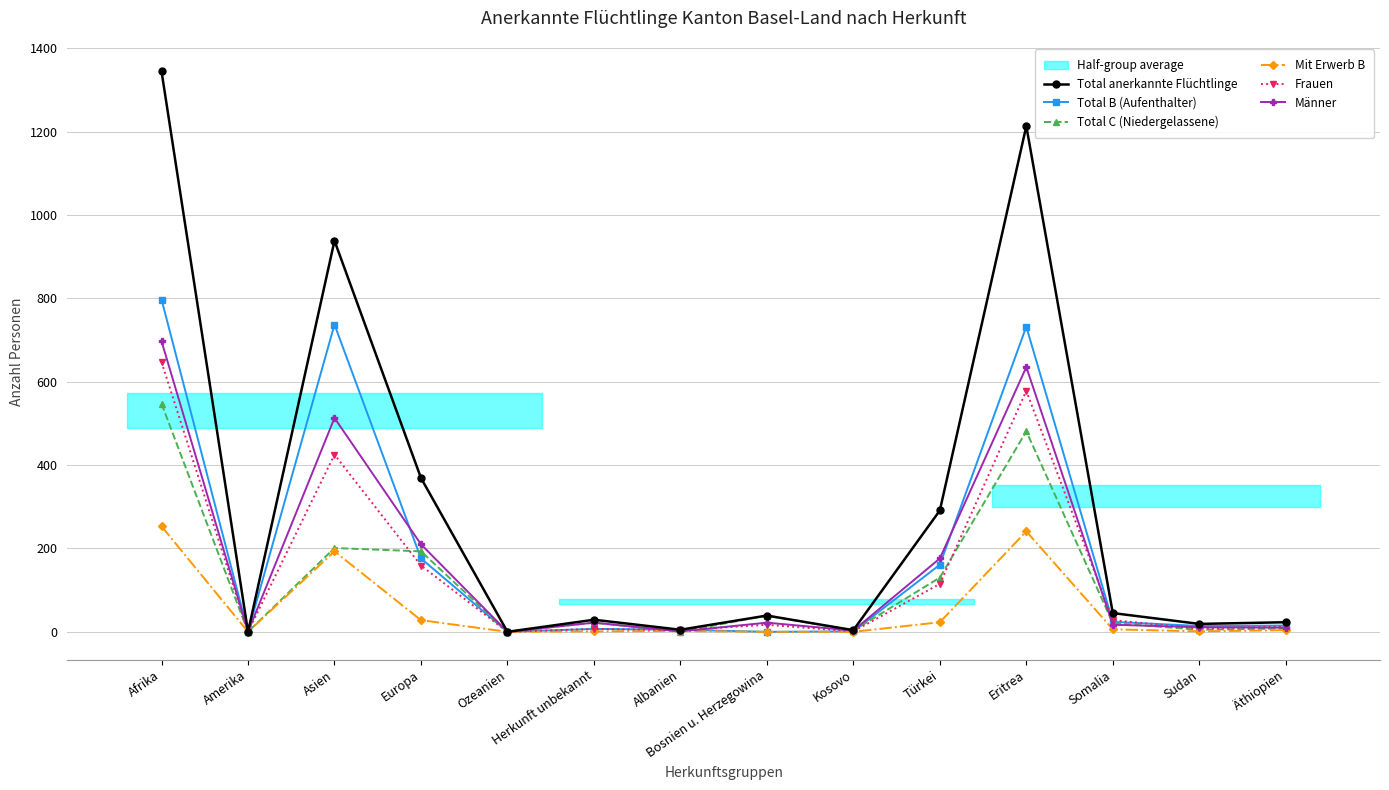

Which category has the highest value in the Mit Erwerb B series?

Afrika